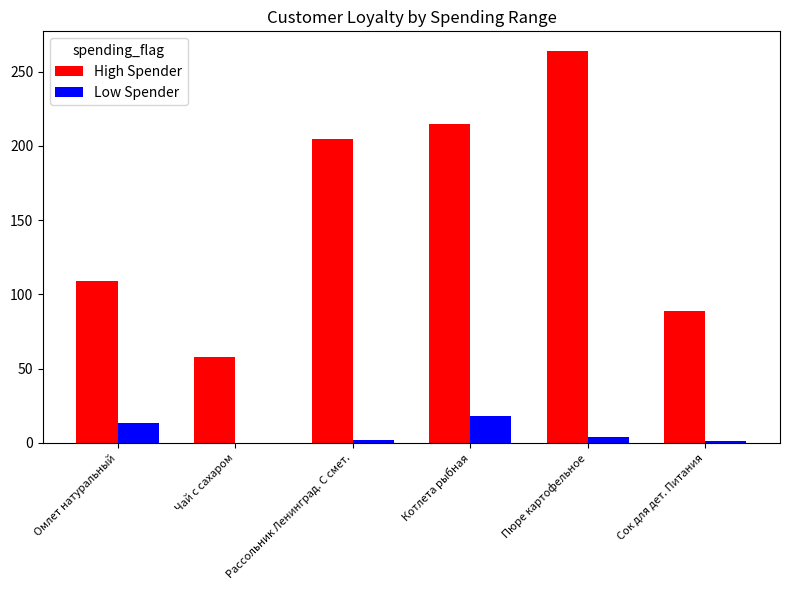

How many distinct data groups are displayed?

2